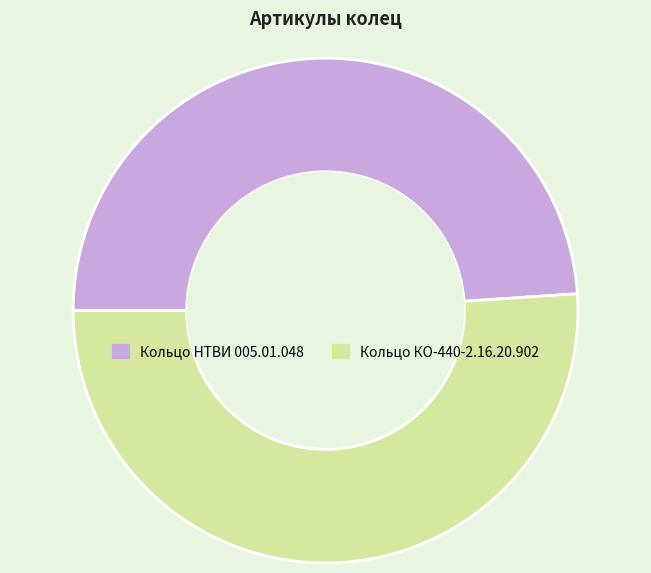

Which category has the smallest portion of the pie?

Кольцо НТВИ 005.01.048